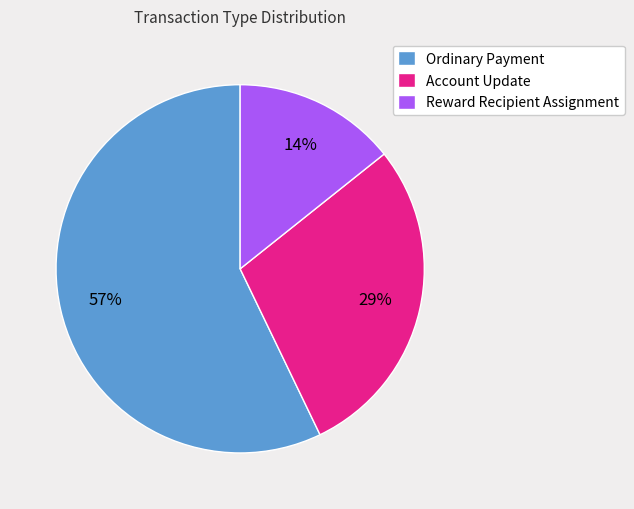

Is it true that Account Update is 15% of the pie?

False